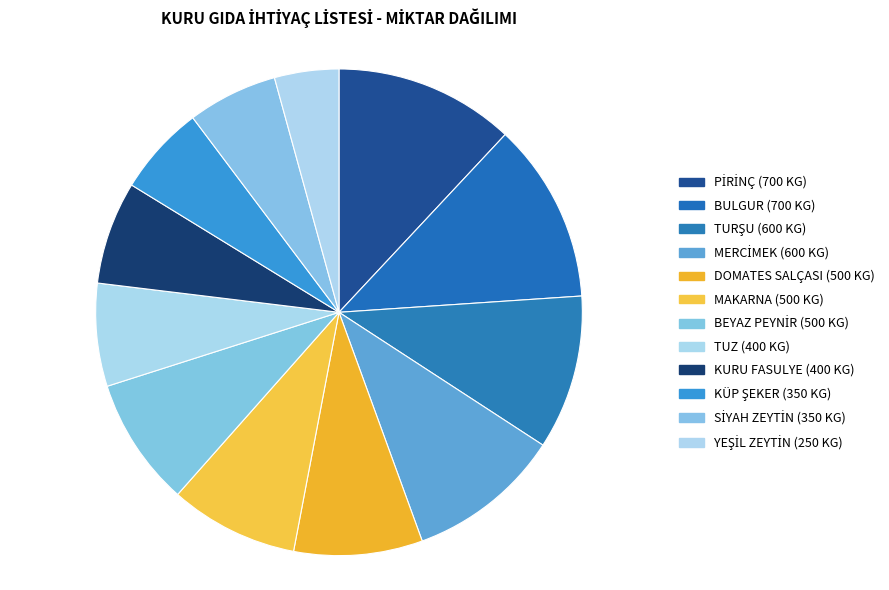

Count the number of slices in the pie.

12